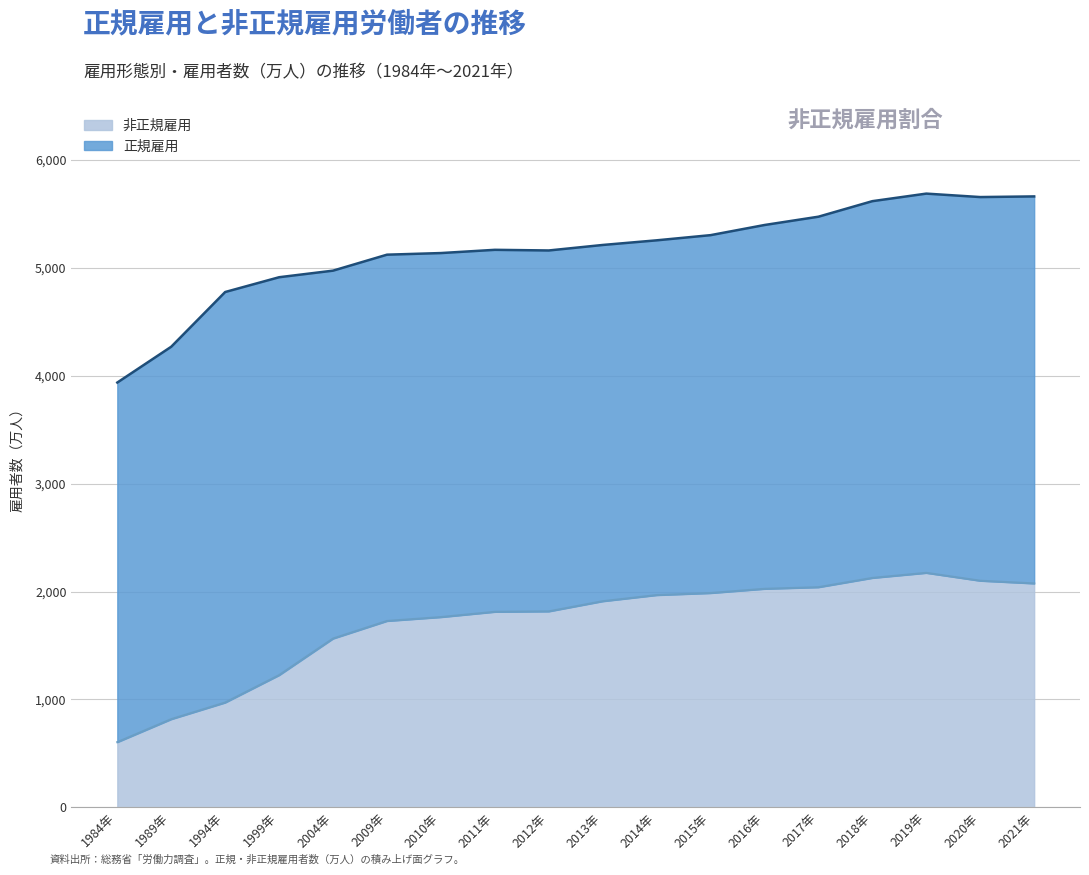

Approximately how many times larger is the value at 1999年 compared to 2018年?

0.6